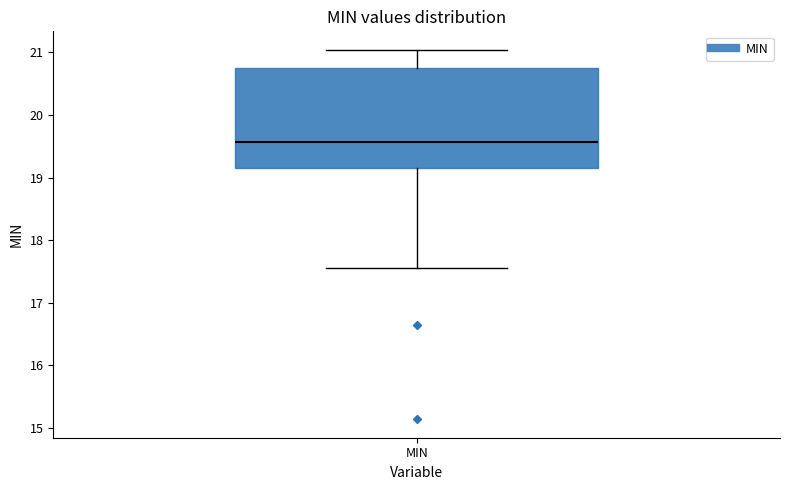

Where does the upper whisker of the box for MIN end on the y-axis? The values are not printed on the chart, so give them approximately, as read against the axis.

21.0